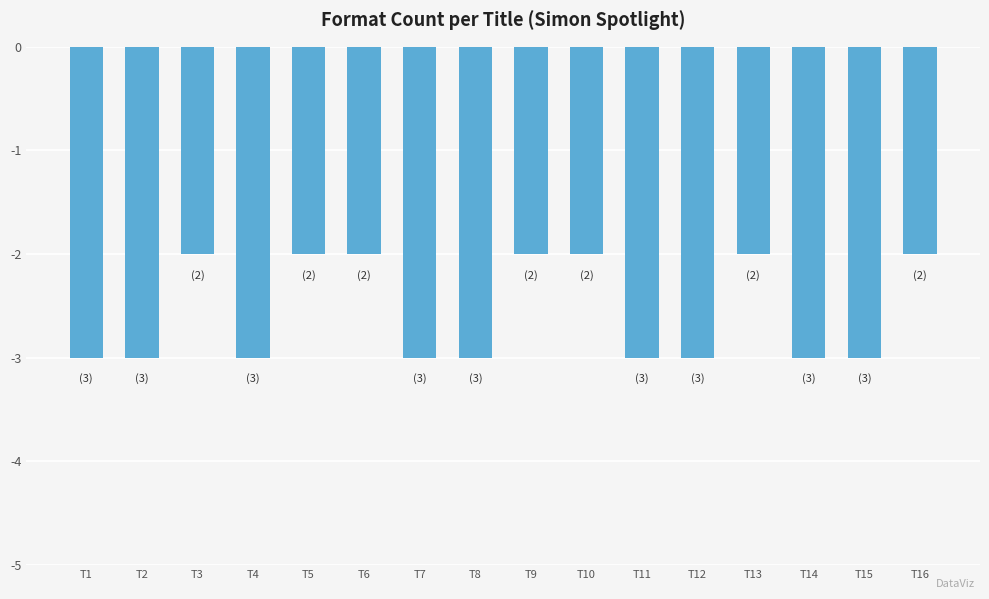

Between T15 and T3, which is larger?

T3